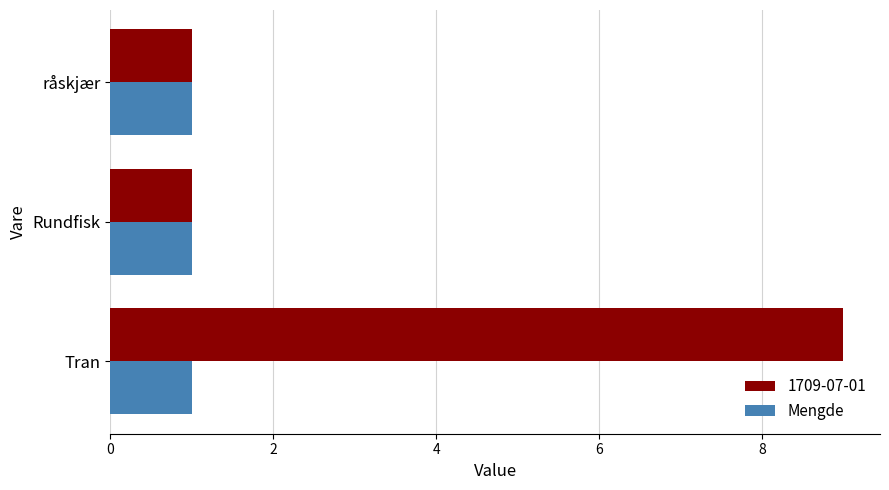

Is it true that Mengde equals 0 at råskjær?

False